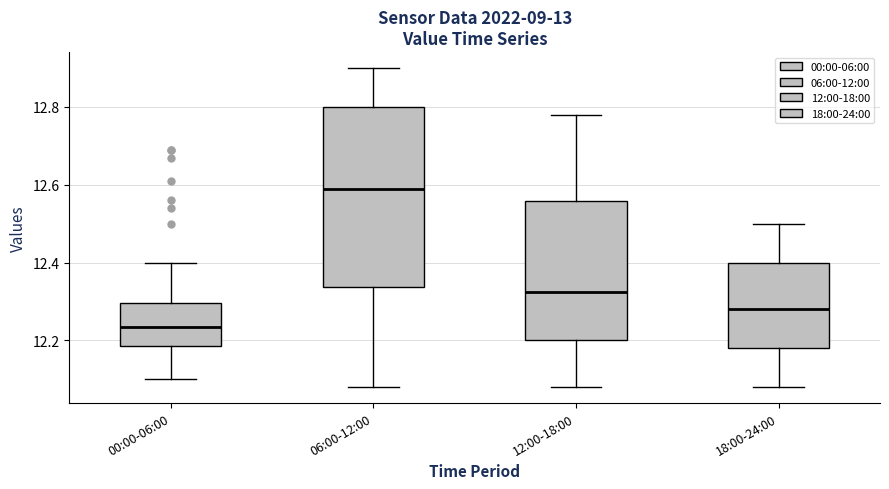

Reading left to right, transcribe this box plot: for each box, give where its median line is, the range the box spans, and where its two whiskers end, as read against the y-axis. The values are not printed on the chart, so give them approximately, as read against the axis.

00:00-06:00: median 12.24, box 12.18 to 12.30, whiskers 12.10 to 12.40
06:00-12:00: median 12.60, box 12.34 to 12.80, whiskers 12.08 to 12.90
12:00-18:00: median 12.32, box 12.20 to 12.56, whiskers 12.08 to 12.78
18:00-24:00: median 12.28, box 12.18 to 12.40, whiskers 12.08 to 12.50